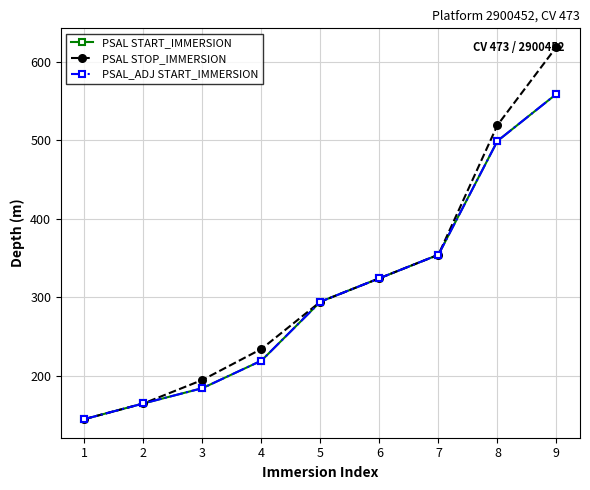

Does the chart have visible grid lines?

Yes